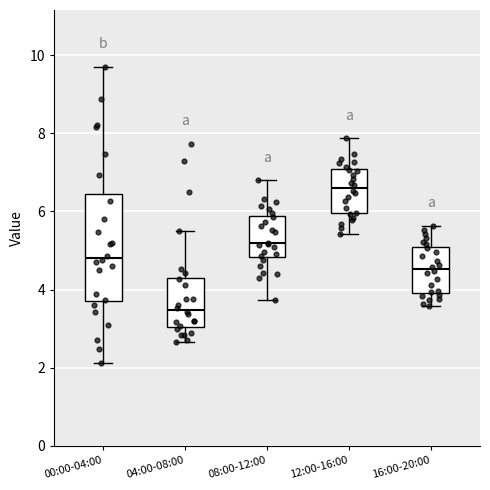

Reading left to right, transcribe this box plot: for each box, give where its median line is, the range the box spans, and where its two whiskers end, as read against the y-axis. The values are not printed on the chart, so give them approximately, as read against the axis.

00:00-04:00: median 4.8, box 3.6 to 6.4, whiskers 2.2 to 9.8
04:00-08:00: median 3.4, box 3.0 to 4.4, whiskers 2.6 to 5.6
08:00-12:00: median 5.2, box 4.8 to 5.8, whiskers 3.8 to 6.8
12:00-16:00: median 6.6, box 6.0 to 7.0, whiskers 5.4 to 7.8
16:00-20:00: median 4.6, box 4.0 to 5.0, whiskers 3.6 to 5.6